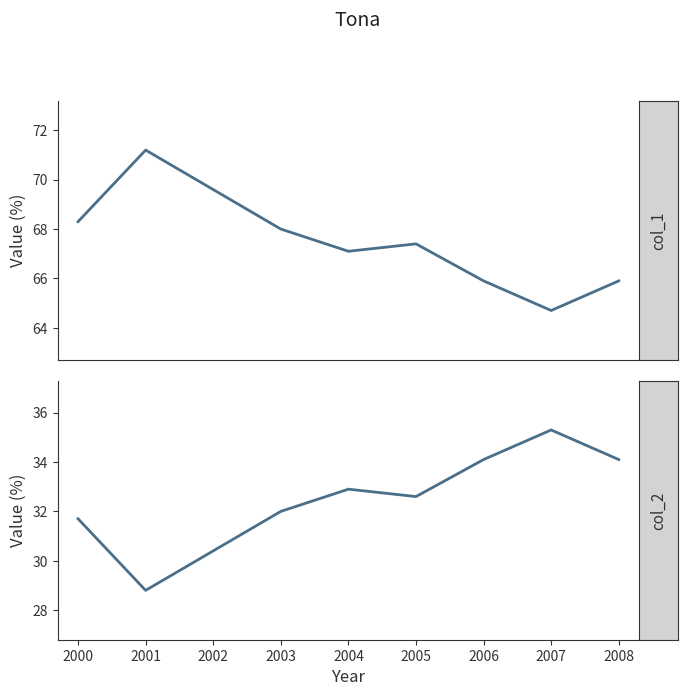

Count the number of data series in this chart.

2